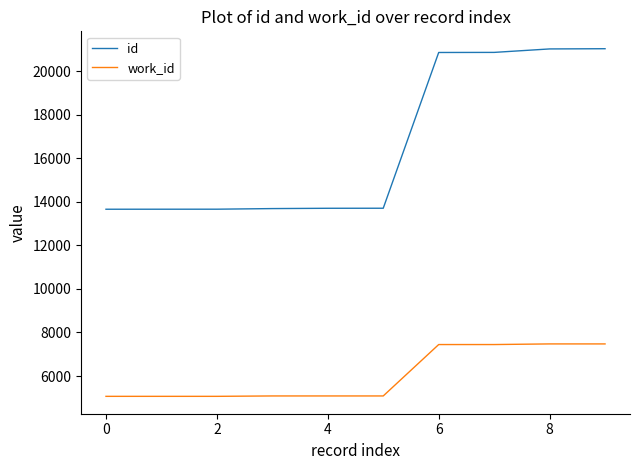

What is the minimum value shown in the chart?

5070